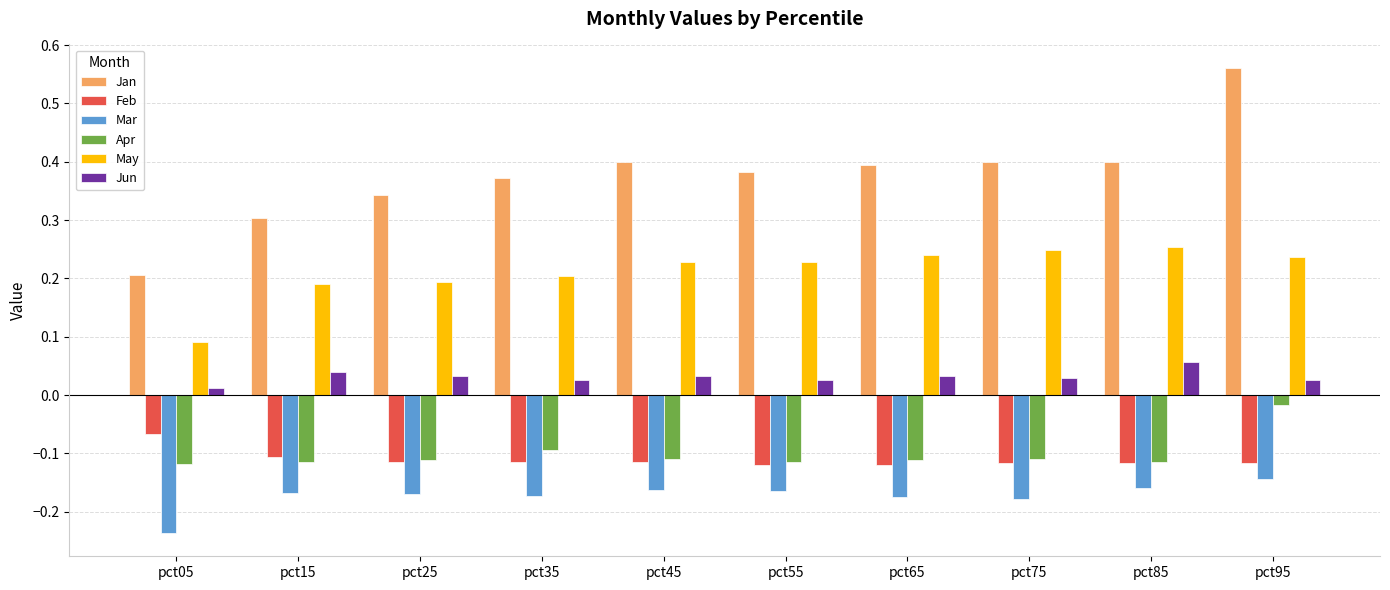

How many data points does each series have?

10